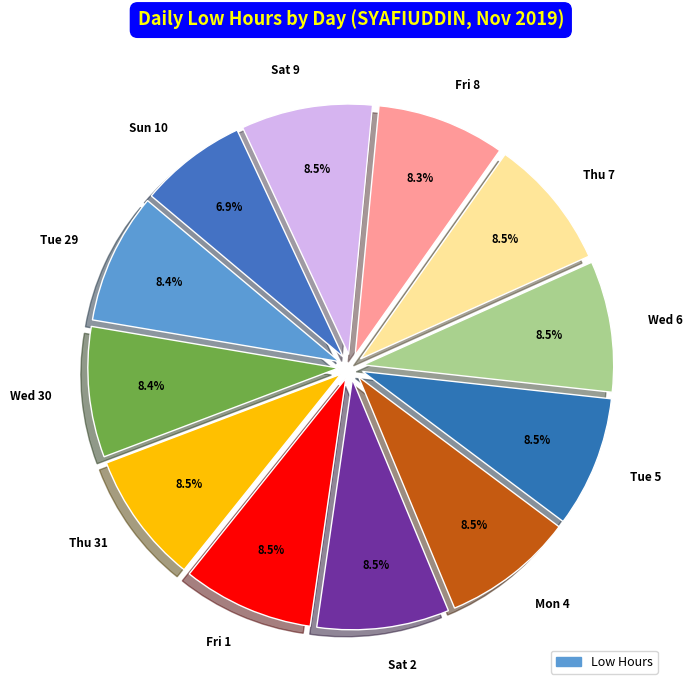

To the nearest percent, what is the combined percentage of Wed 30 and Sat 9?

17%